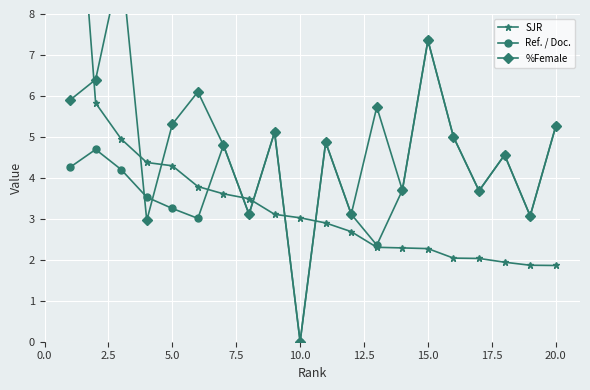

What is the value of the Ref. / Doc. point at the 4th from the left?

3.5